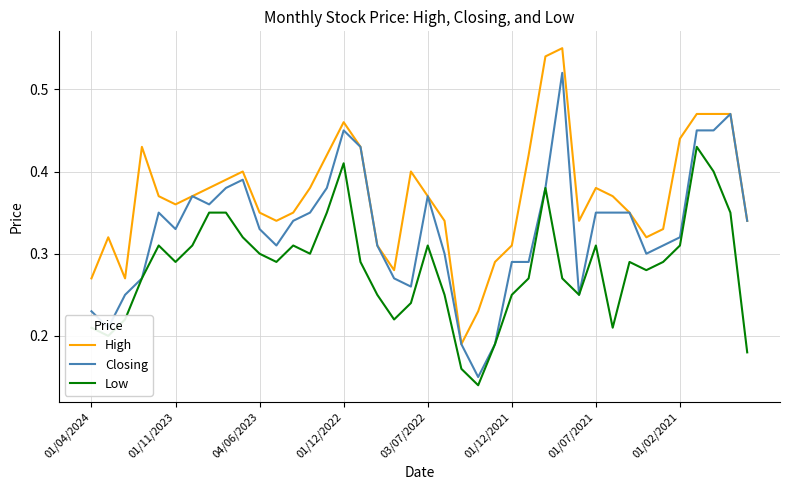

True or false: Low and High cross at least once.

False